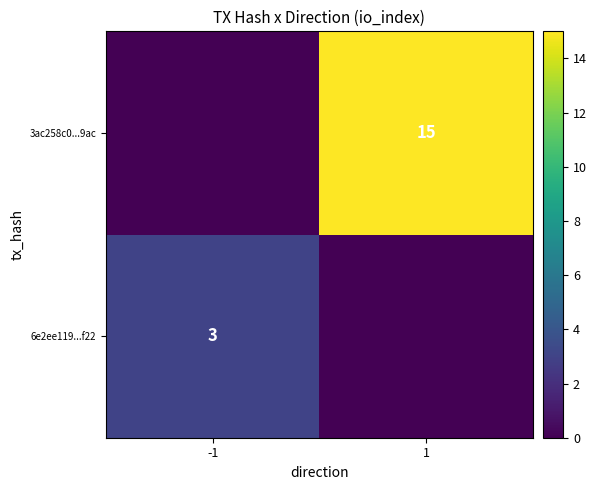

Is it true that 3ac258c0...9ac equals 8 at -1?

False